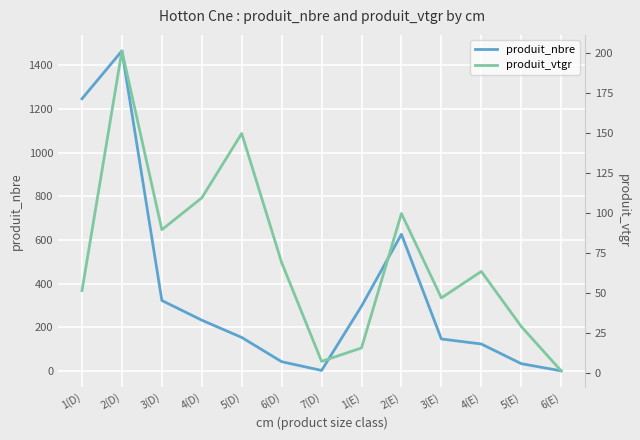

What is the difference between the maximum and minimum values in the produit_vtgr series?

199.8